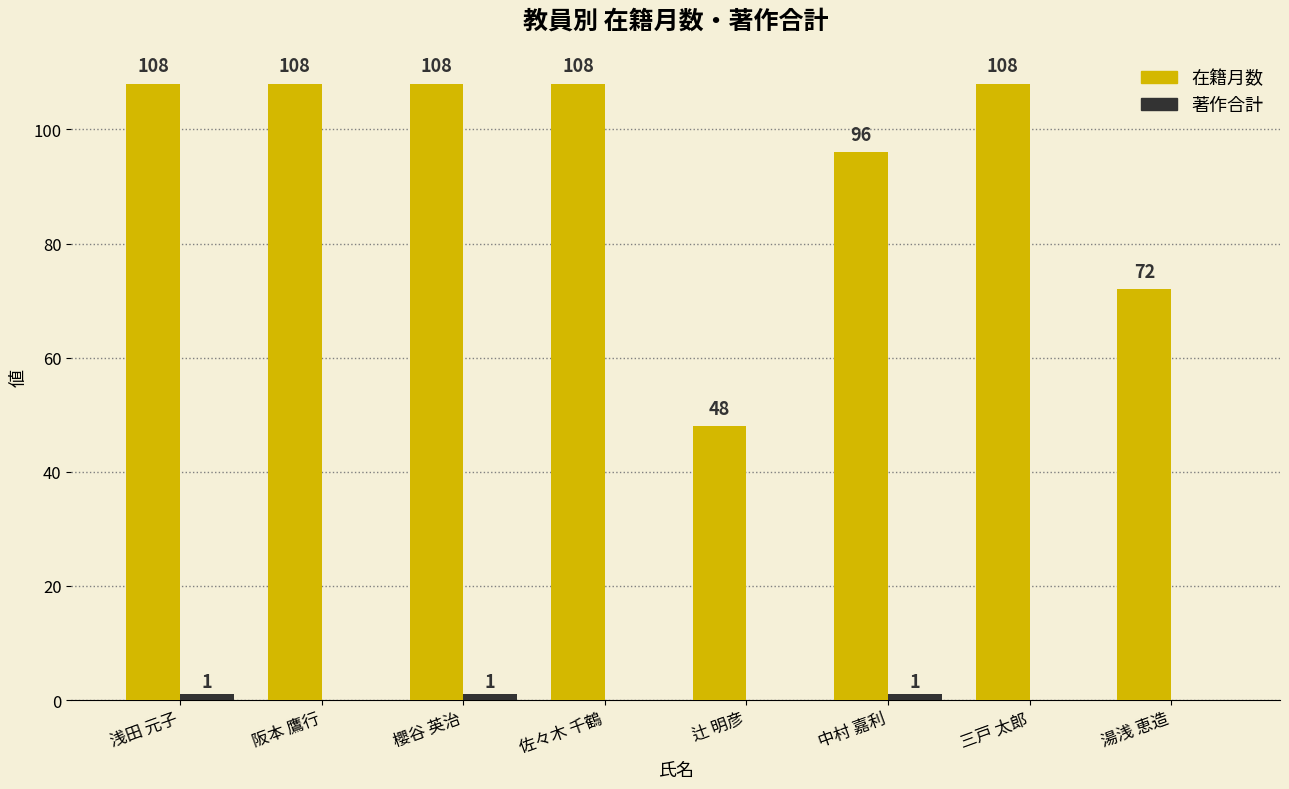

Which series has the largest total across all categories?

在籍月数